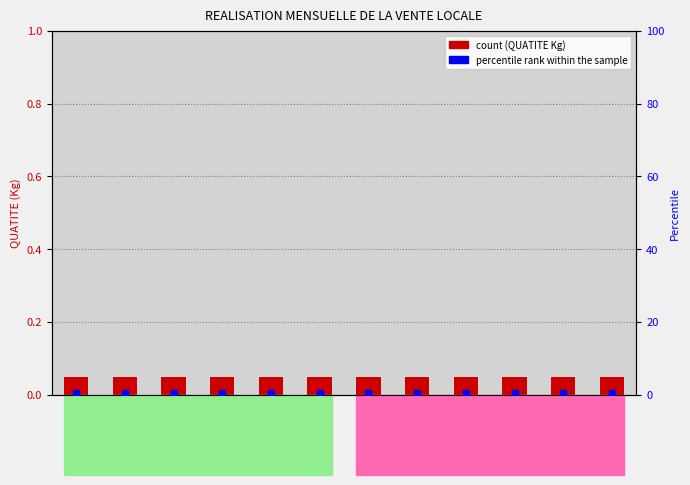

What are all the series names shown in the legend?

QUATITE (Kg), percentile rank within the sample